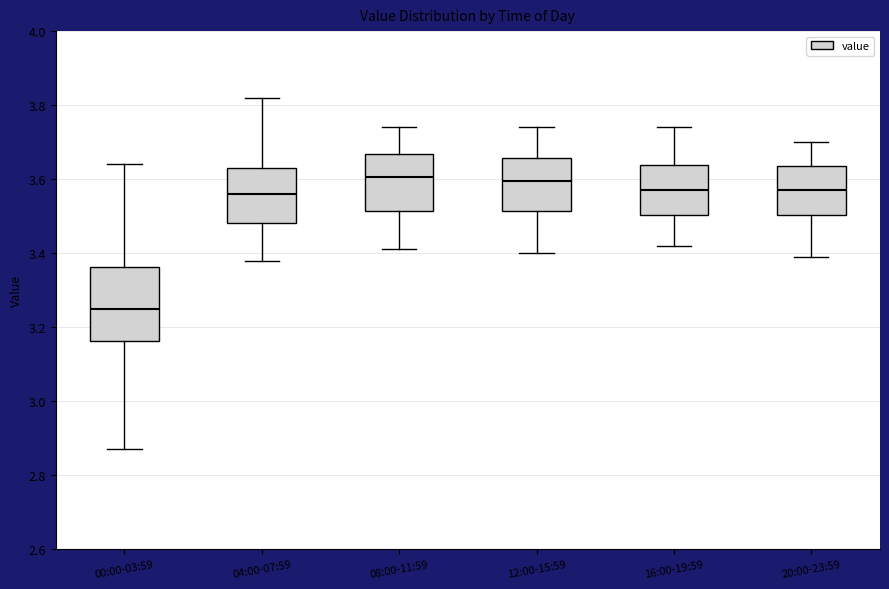

Which box is the tallest, from its lower edge to its upper edge?

00:00-03:59